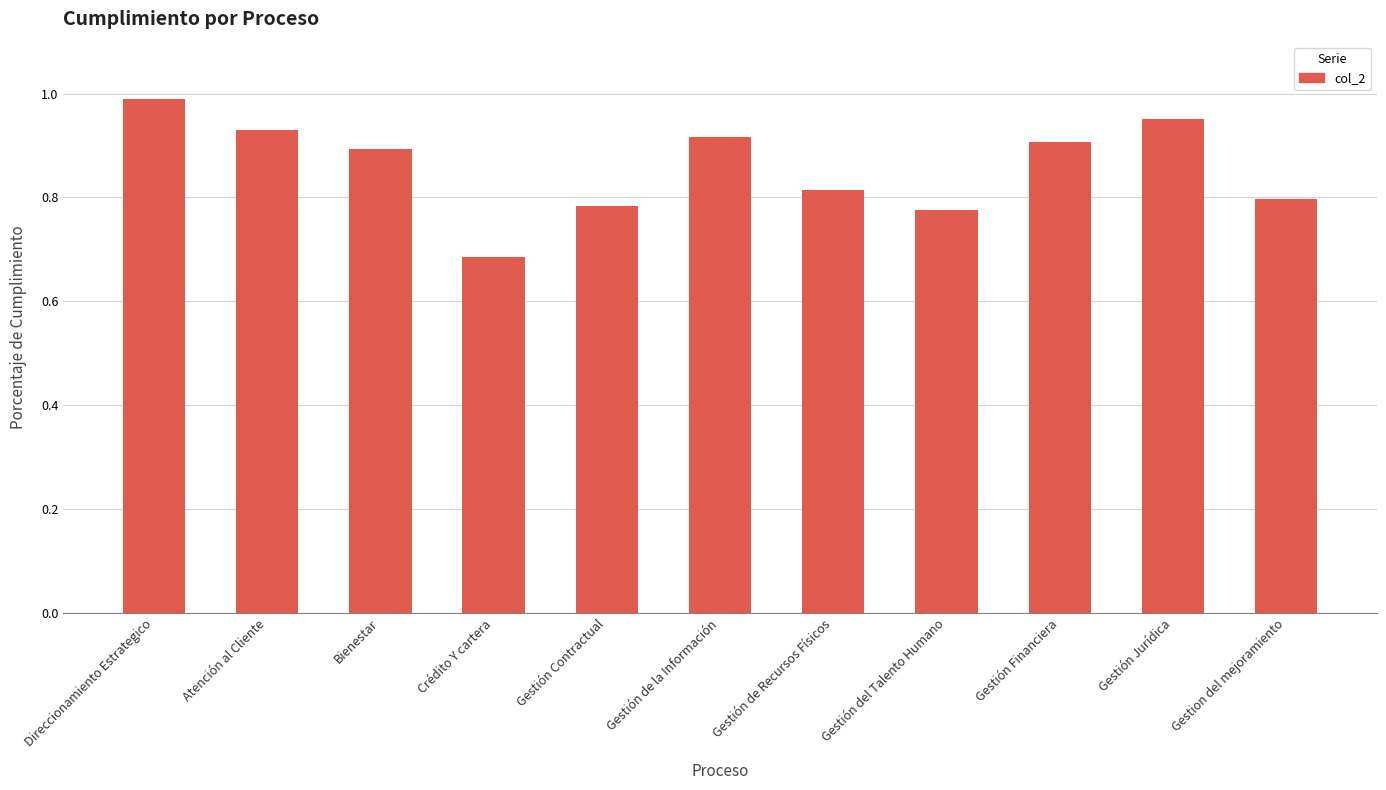

Count the number of categories in the chart.

11